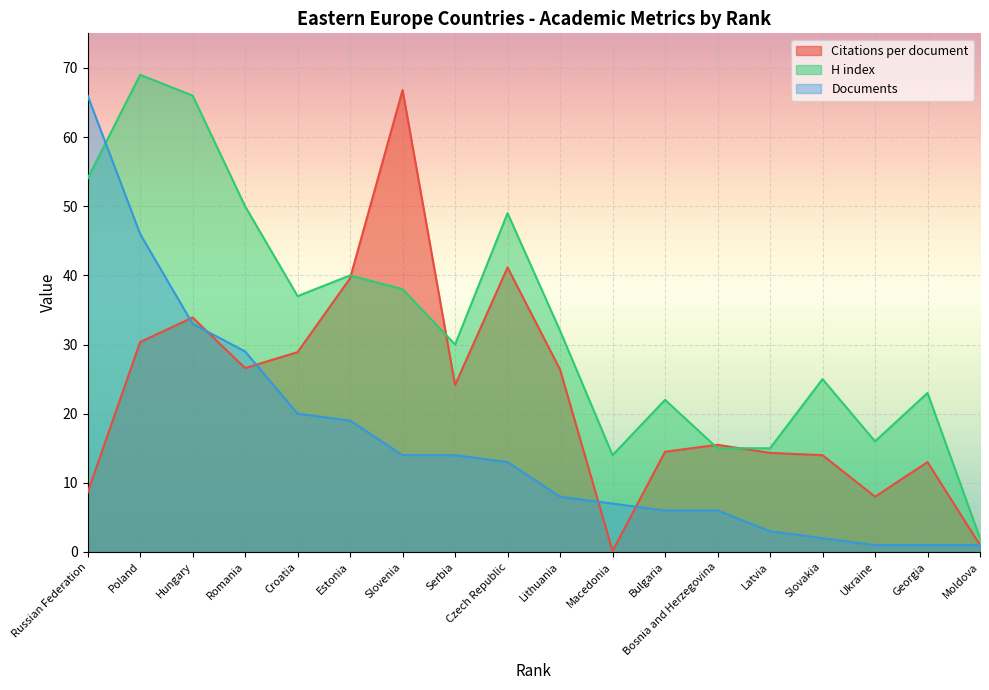

True or false: Citations per document and Documents intersect in this chart.

True